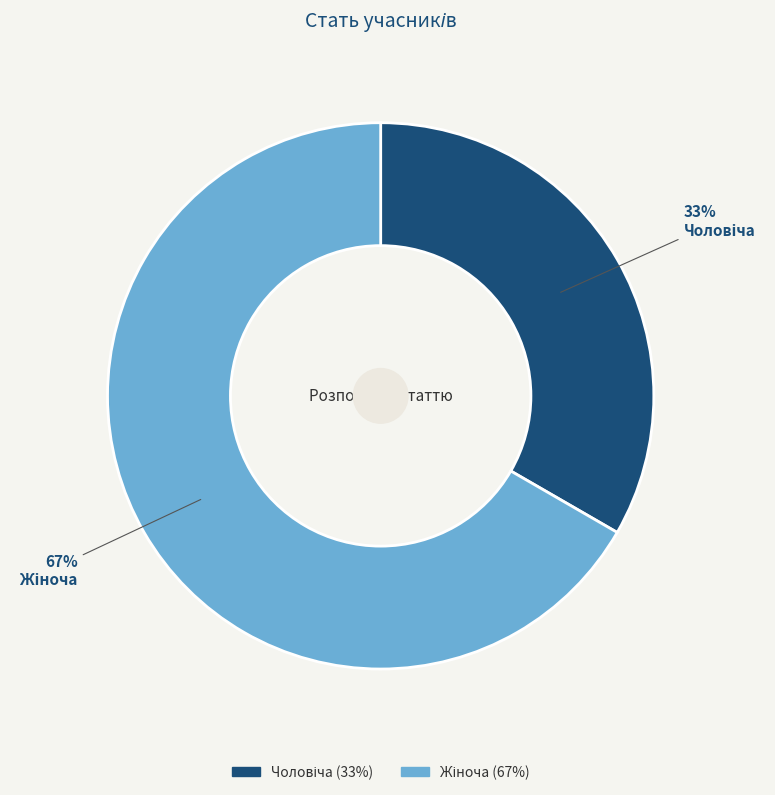

Does any single category account for the majority?

Yes